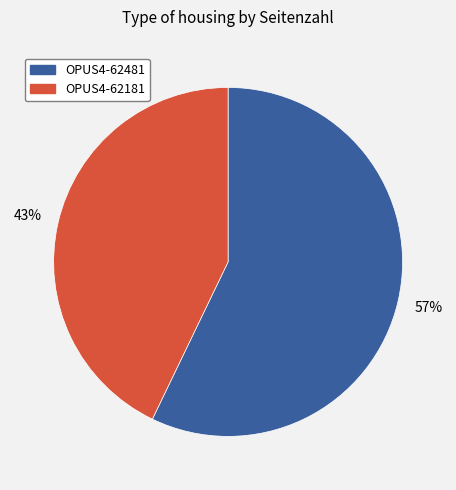

Which has a higher value, OPUS4-62181 or OPUS4-62481?

OPUS4-62481